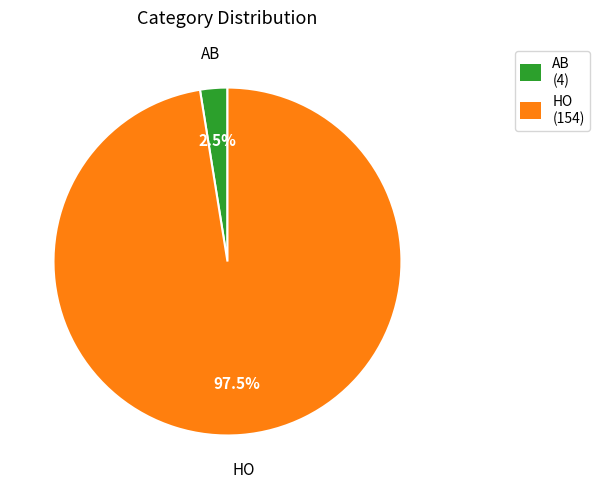

Does any single category account for the majority?

Yes